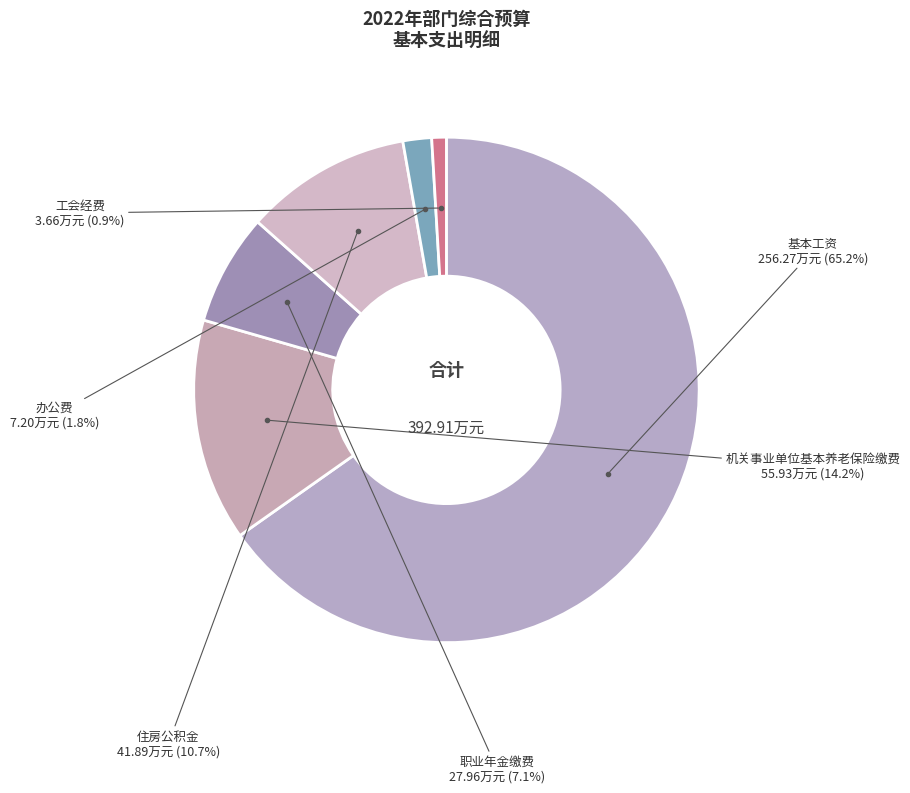

Count the number of slices in the pie.

6